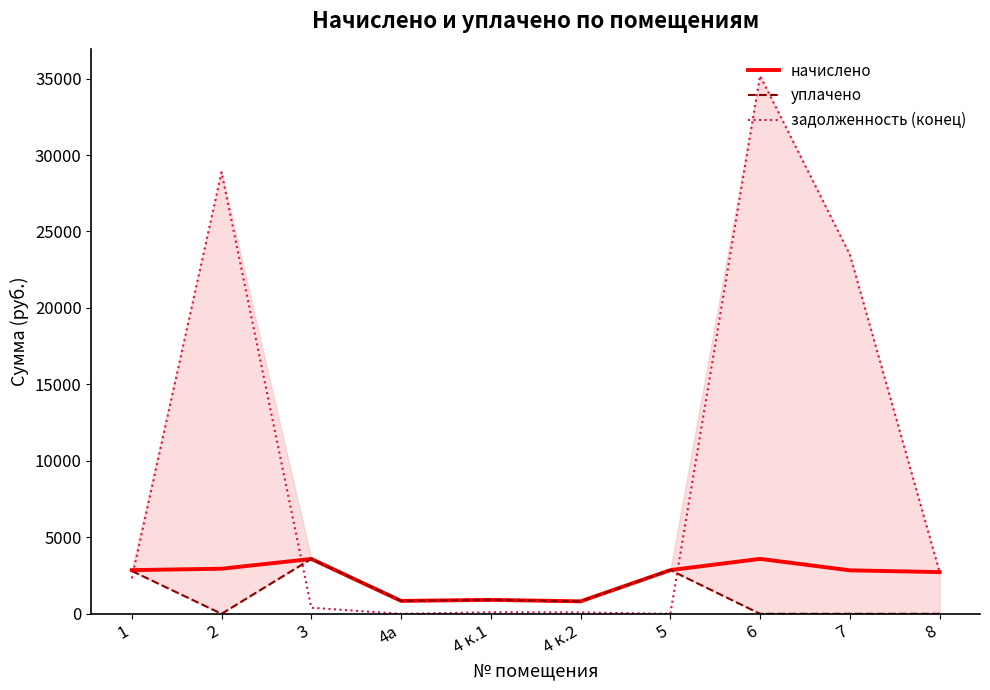

Which series changed the most between 1 and 3?

задолженность (конец)